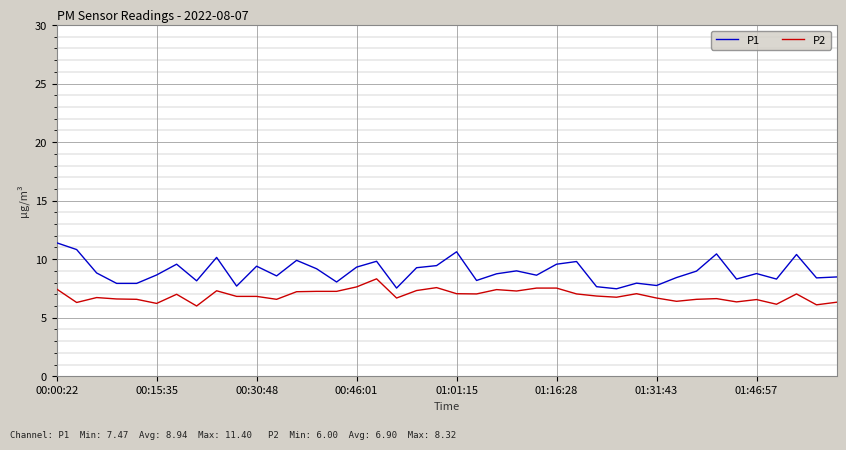

True or false: P1 and P2 intersect in this chart.

False